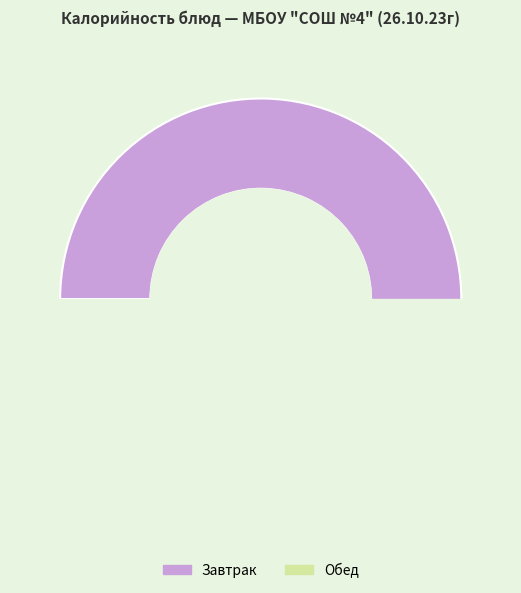

How much of the chart is everything except Ржаной (завтрак)?

98.4%